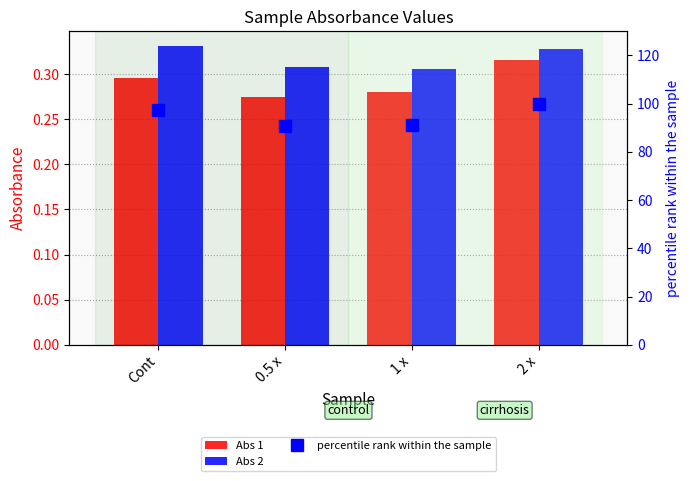

Which series has the widest spread of values?

percentile rank within the sample